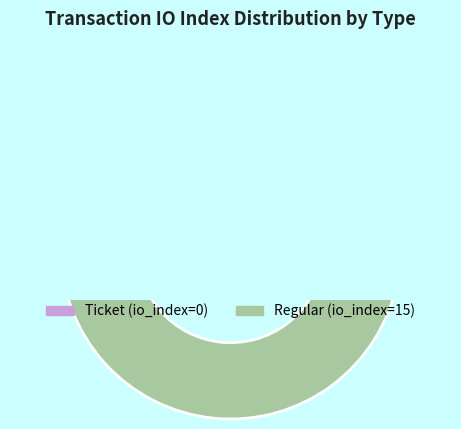

Does any single category account for the majority?

Yes